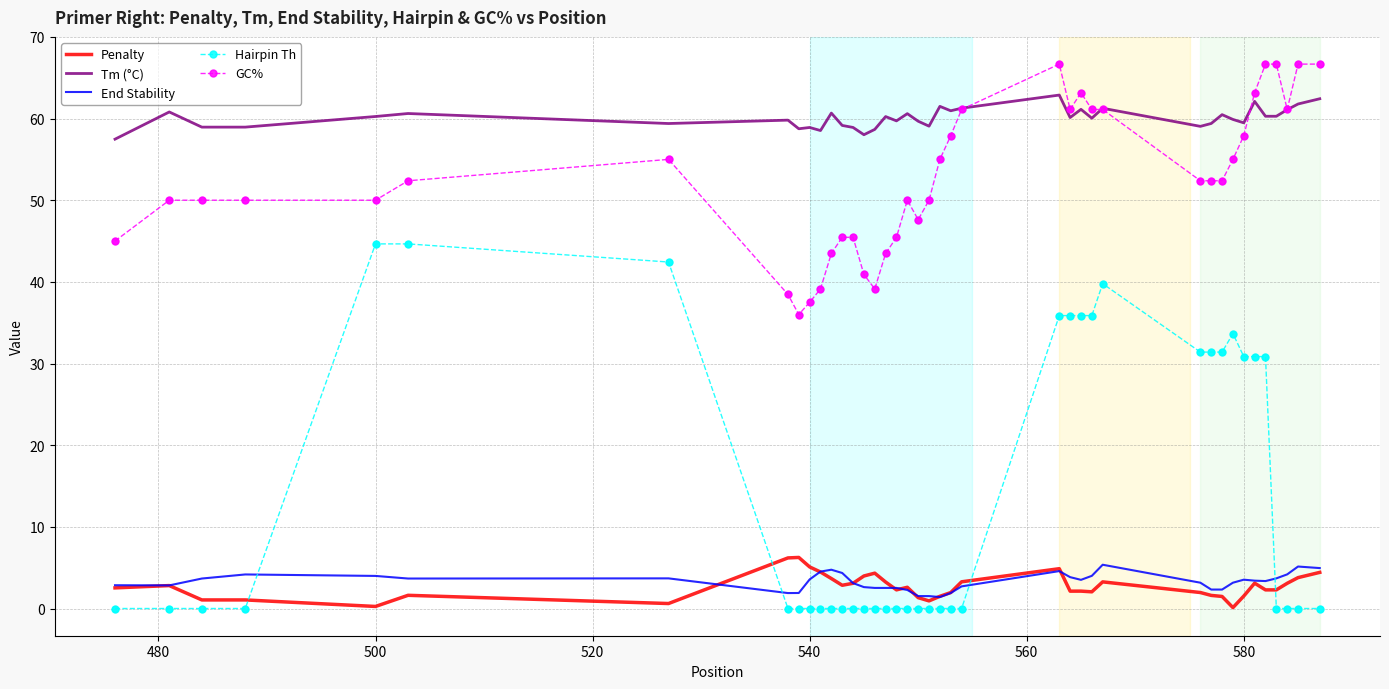

Which series has the largest total across all categories?

Tm (°C)